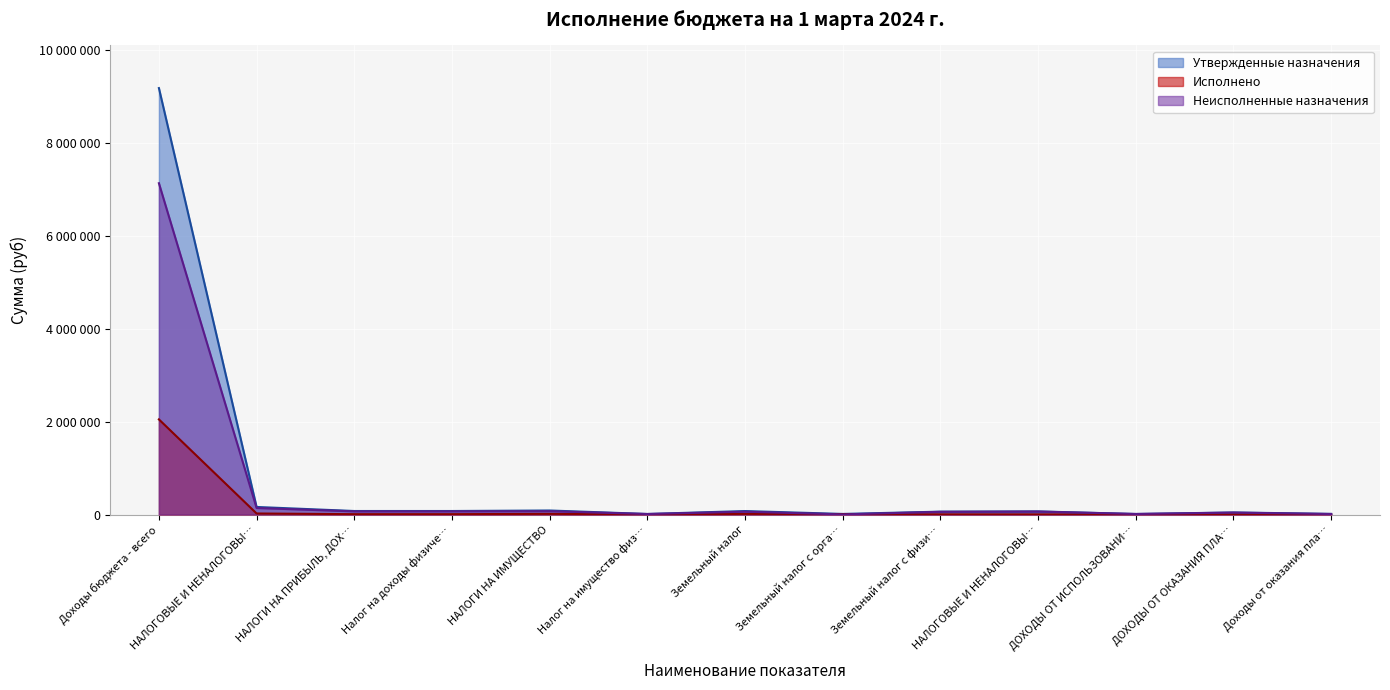

At which category does Неисполненные назначения reach its first local peak?

НАЛОГИ НА ИМУЩЕСТВО